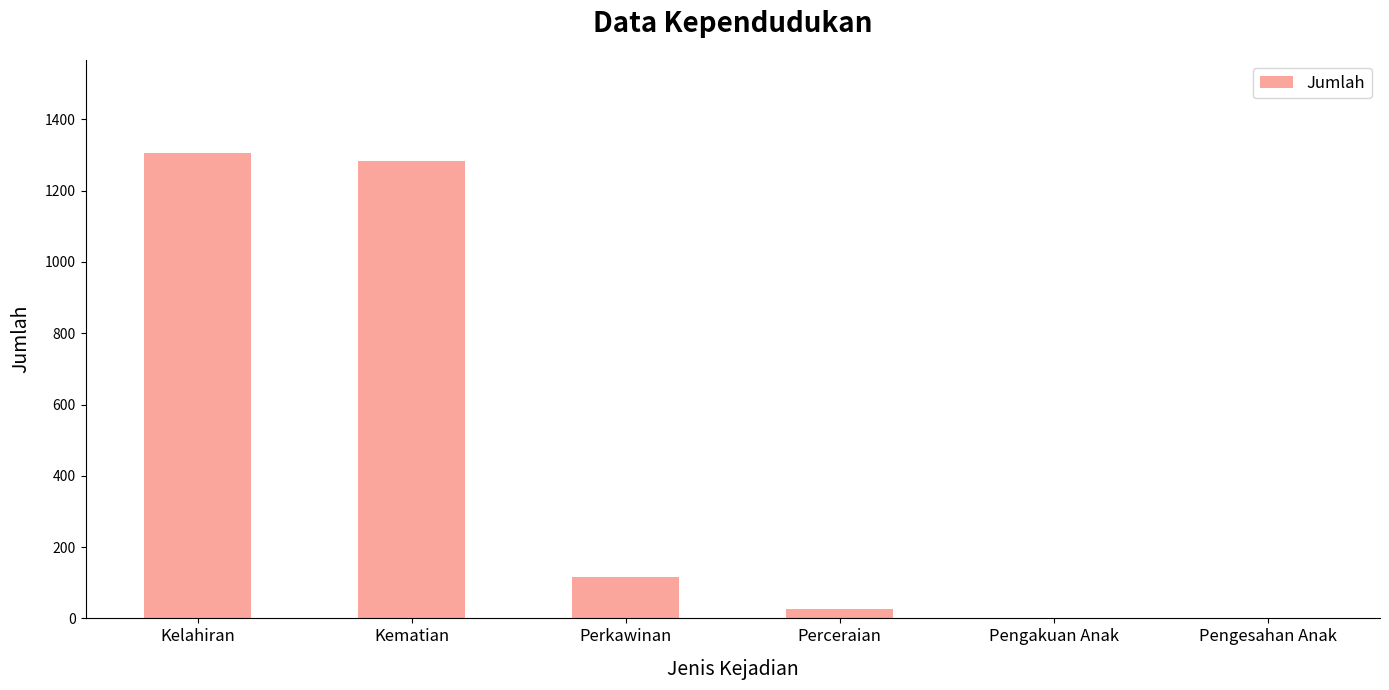

How many categories are shown in the chart?

6